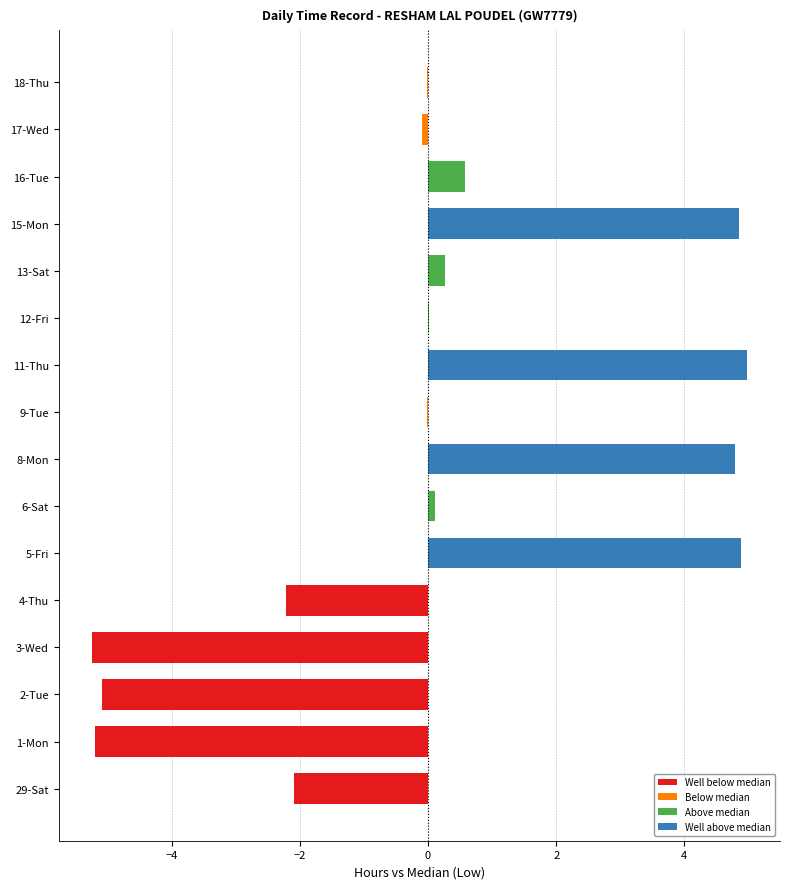

The value at 18-Thu is -0.0. True or false?

True